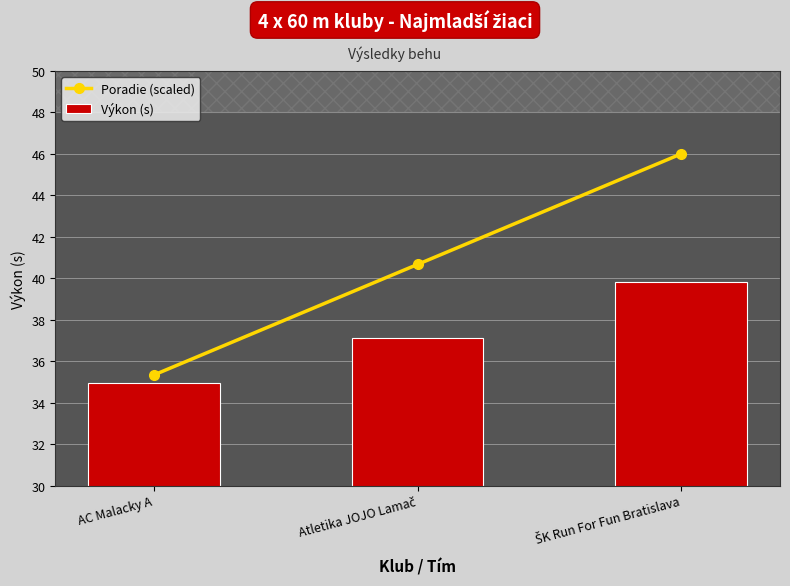

What is the value of the Poradie (scaled) bar at the 2nd from the left?

40.7